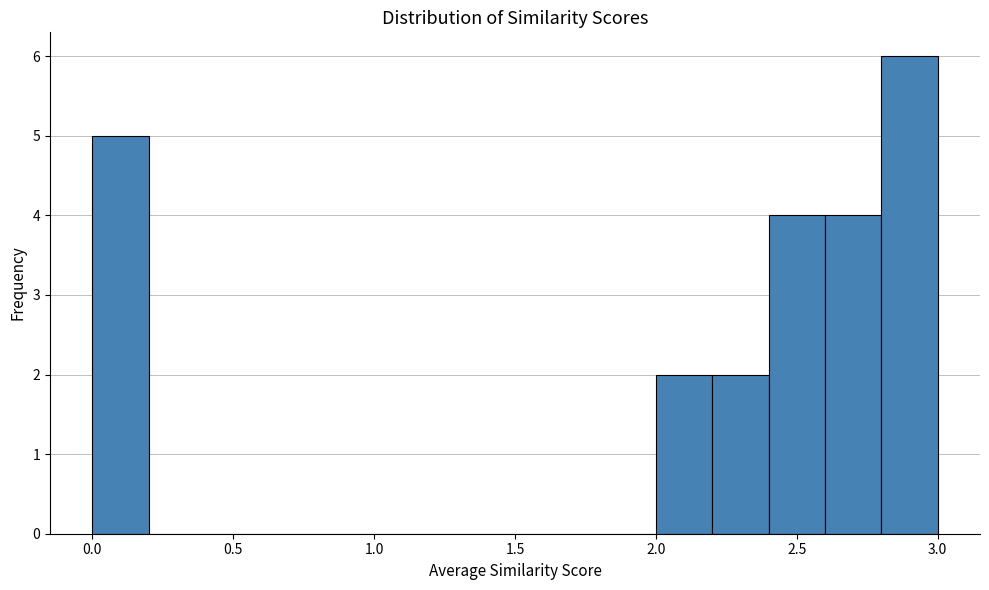

Reading left to right, transcribe this chart: for each bar, give the range it covers on the x-axis and its height. The values are not printed on the chart, so give them approximately, as read against the axis.

0.0 to 0.2: 5
0.2 to 0.4: 0
0.4 to 0.6: 0
0.6 to 0.8: 0
0.8 to 1.0: 0
1.0 to 1.2: 0
1.2 to 1.4: 0
1.4 to 1.6: 0
1.6 to 1.8: 0
1.8 to 2.0: 0
2.0 to 2.2: 2
2.2 to 2.4: 2
2.4 to 2.6: 4
2.6 to 2.8: 4
2.8 to 3.0: 6